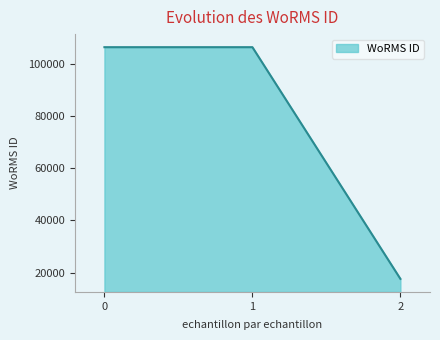

Reading left to right, list all the values displayed in this chart.

106287	106287	17641